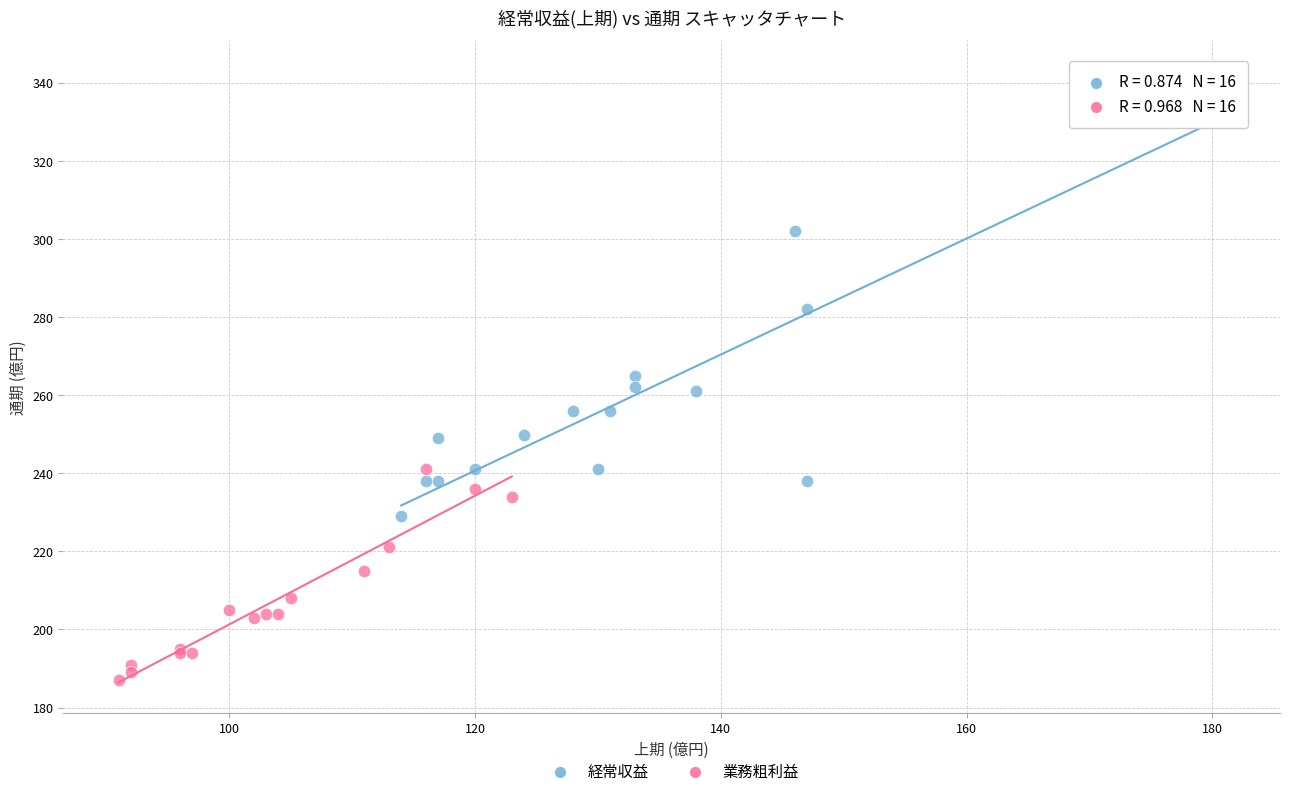

Which series contains the lowest Y value?

業務粗利益